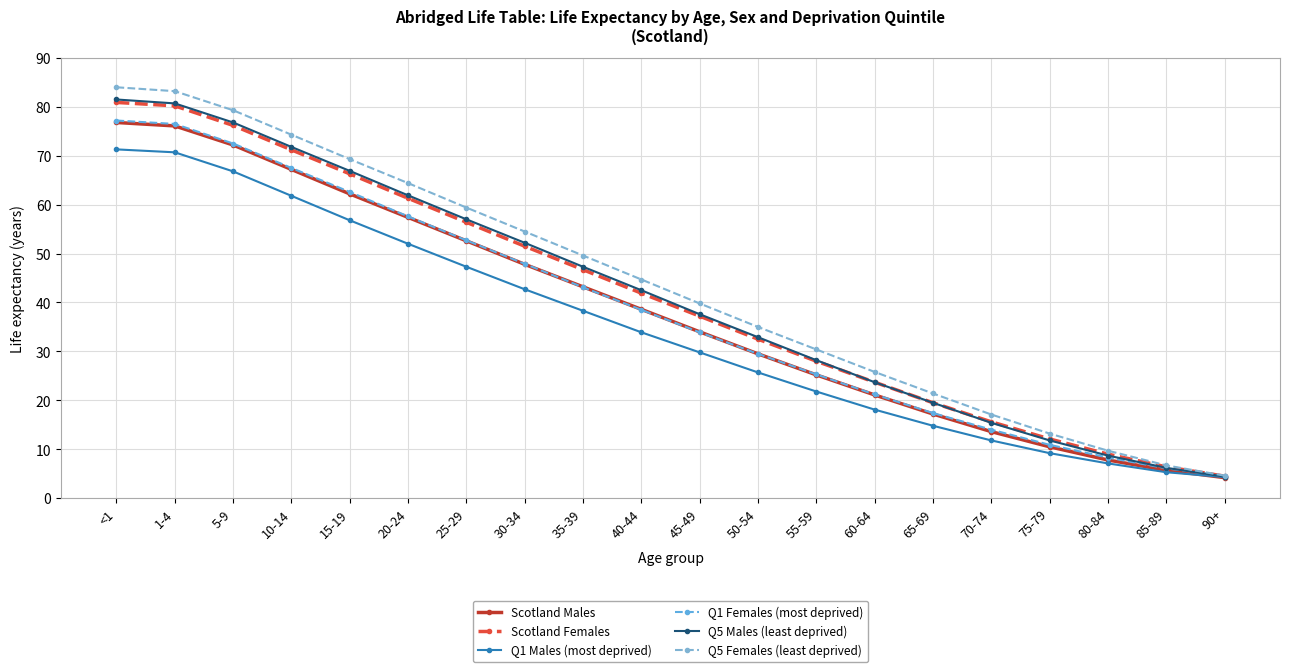

How many data points does each series have?

20